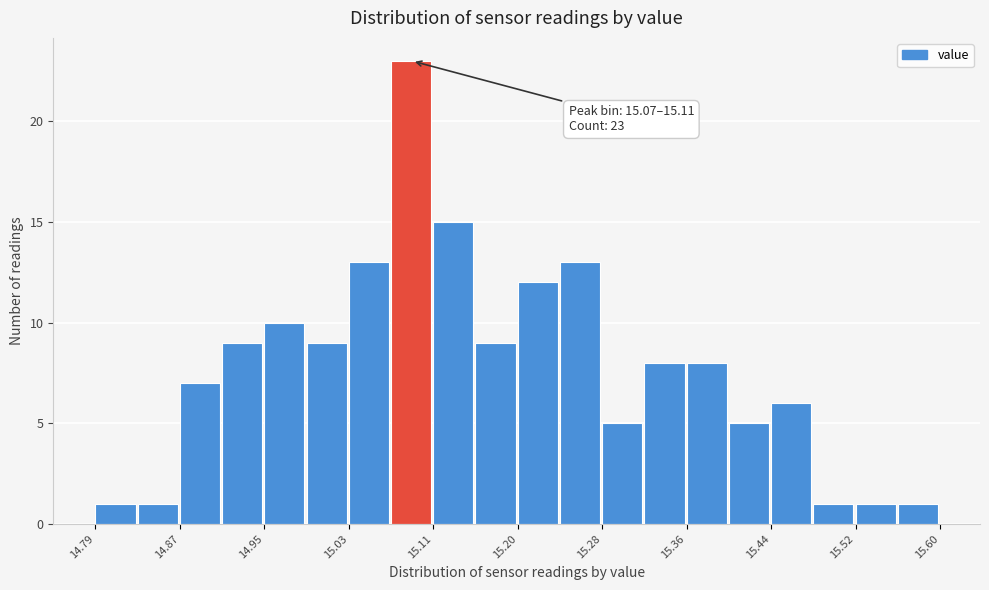

Which range on the x-axis has the tallest bar?

15.07 to 15.11